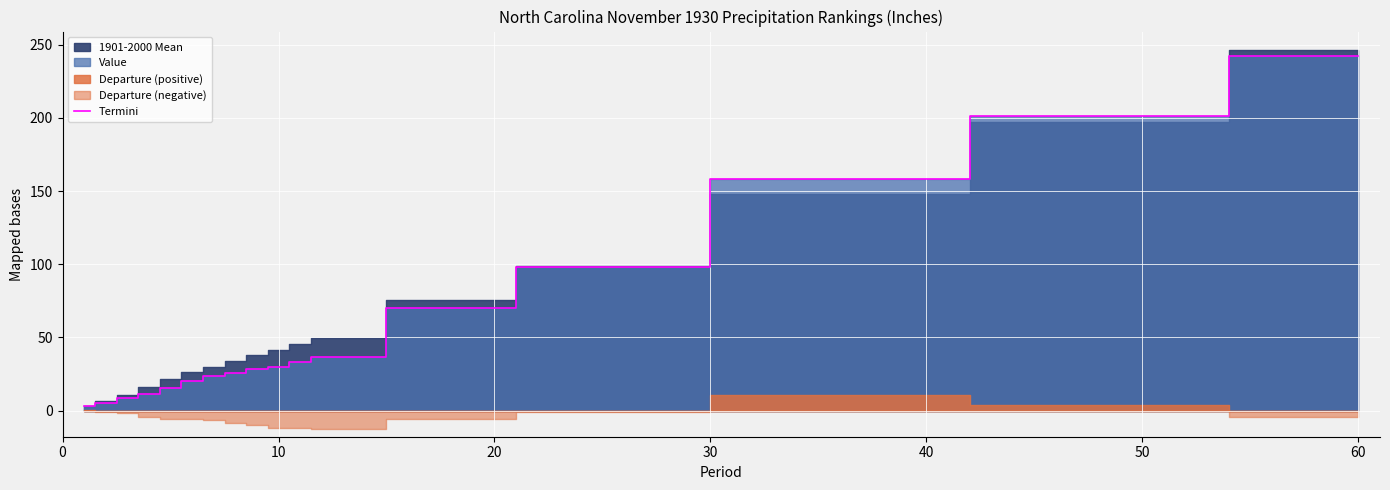

Which category has the highest value in the Termini series?

60